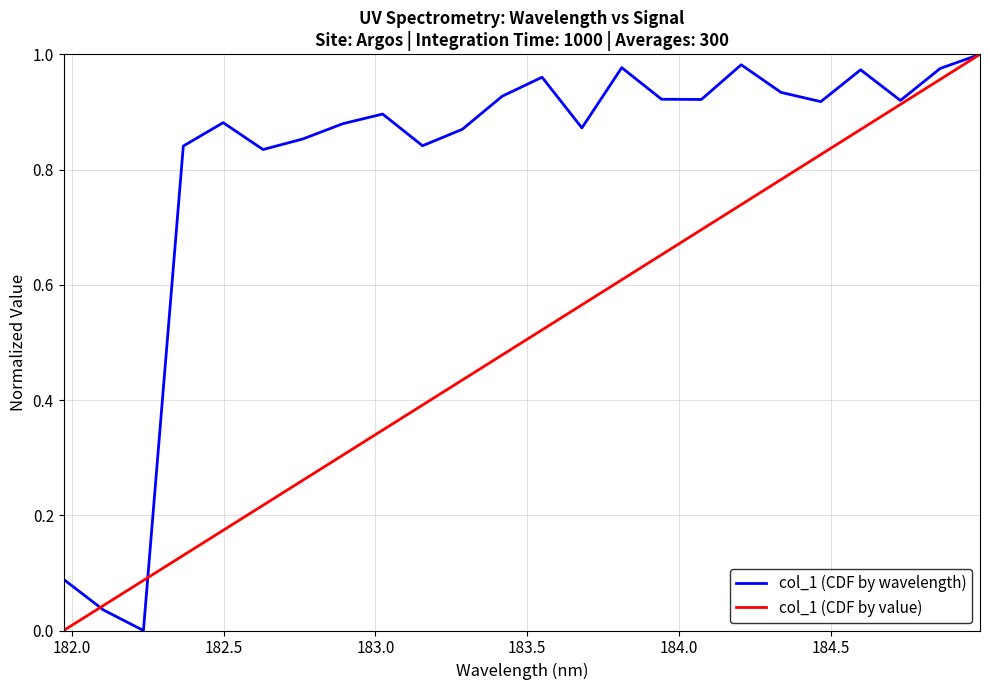

Which series has the largest total across all categories?

col_1 (CDF by wavelength)